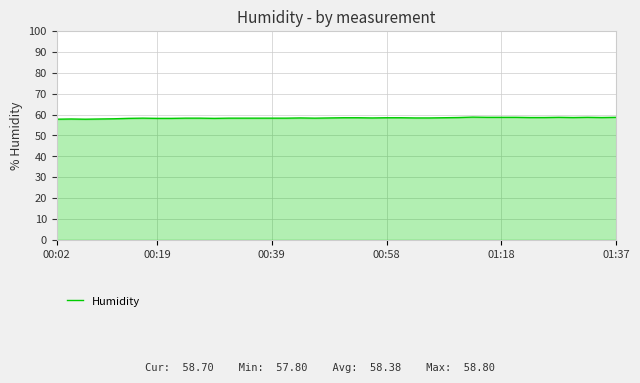

What is the difference between the maximum and minimum values?

1.0